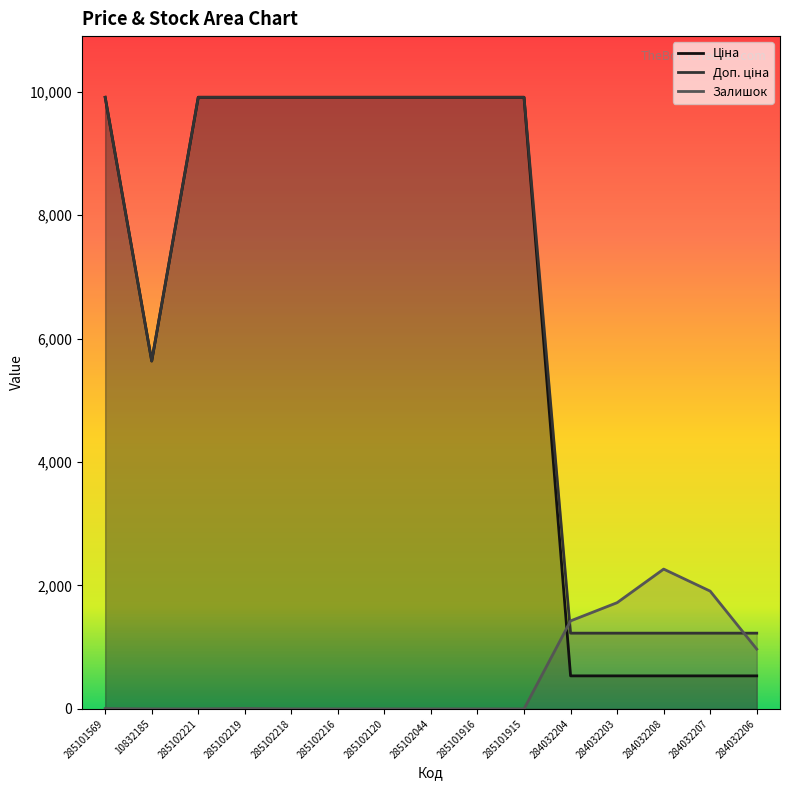

After their last crossing, which series has the higher values: Доп. ціна or Залишок?

Доп. ціна